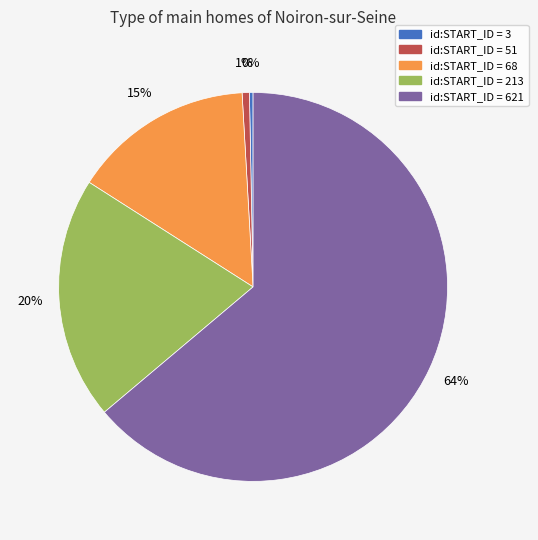

Does any single category account for the majority?

Yes